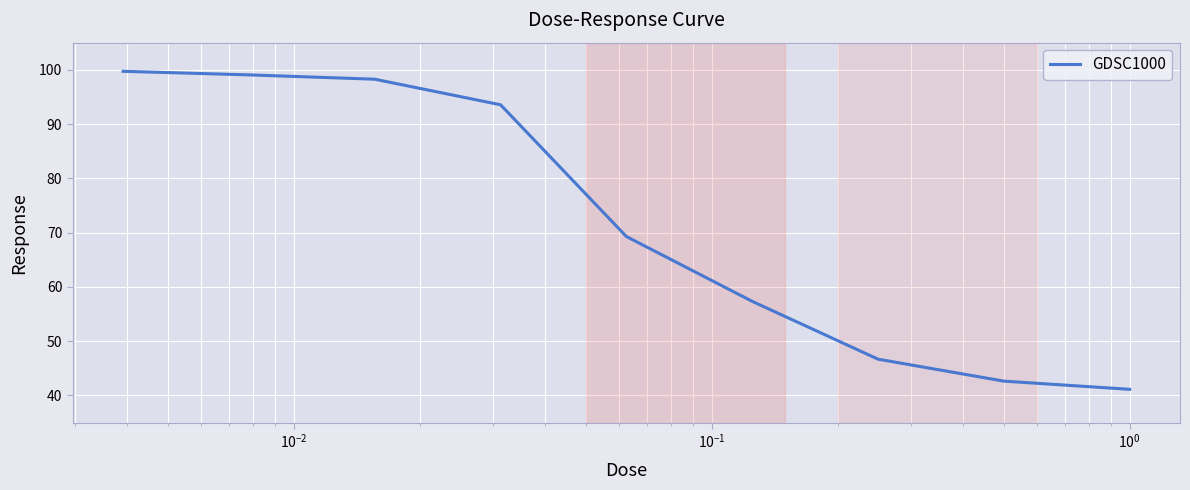

How many series are shown in this chart?

1